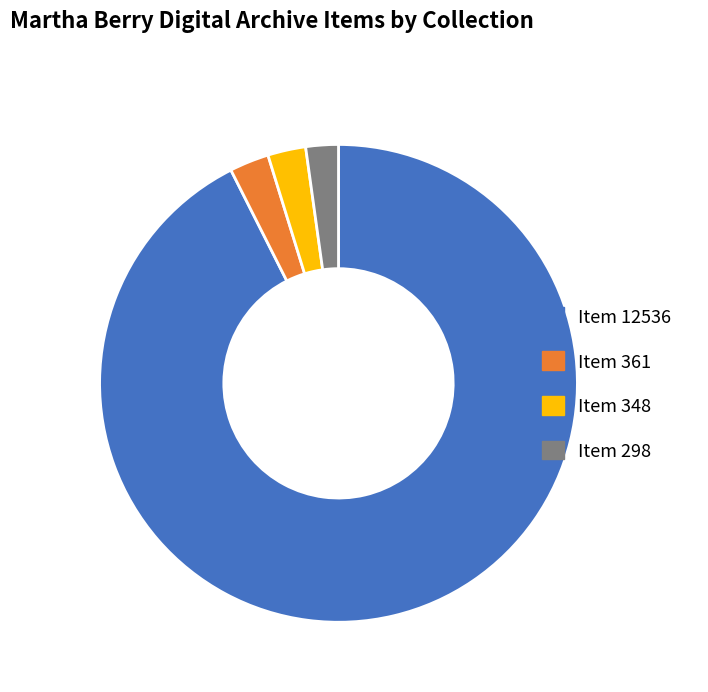

Is it true that Item 12536 is 93% of the pie?

True